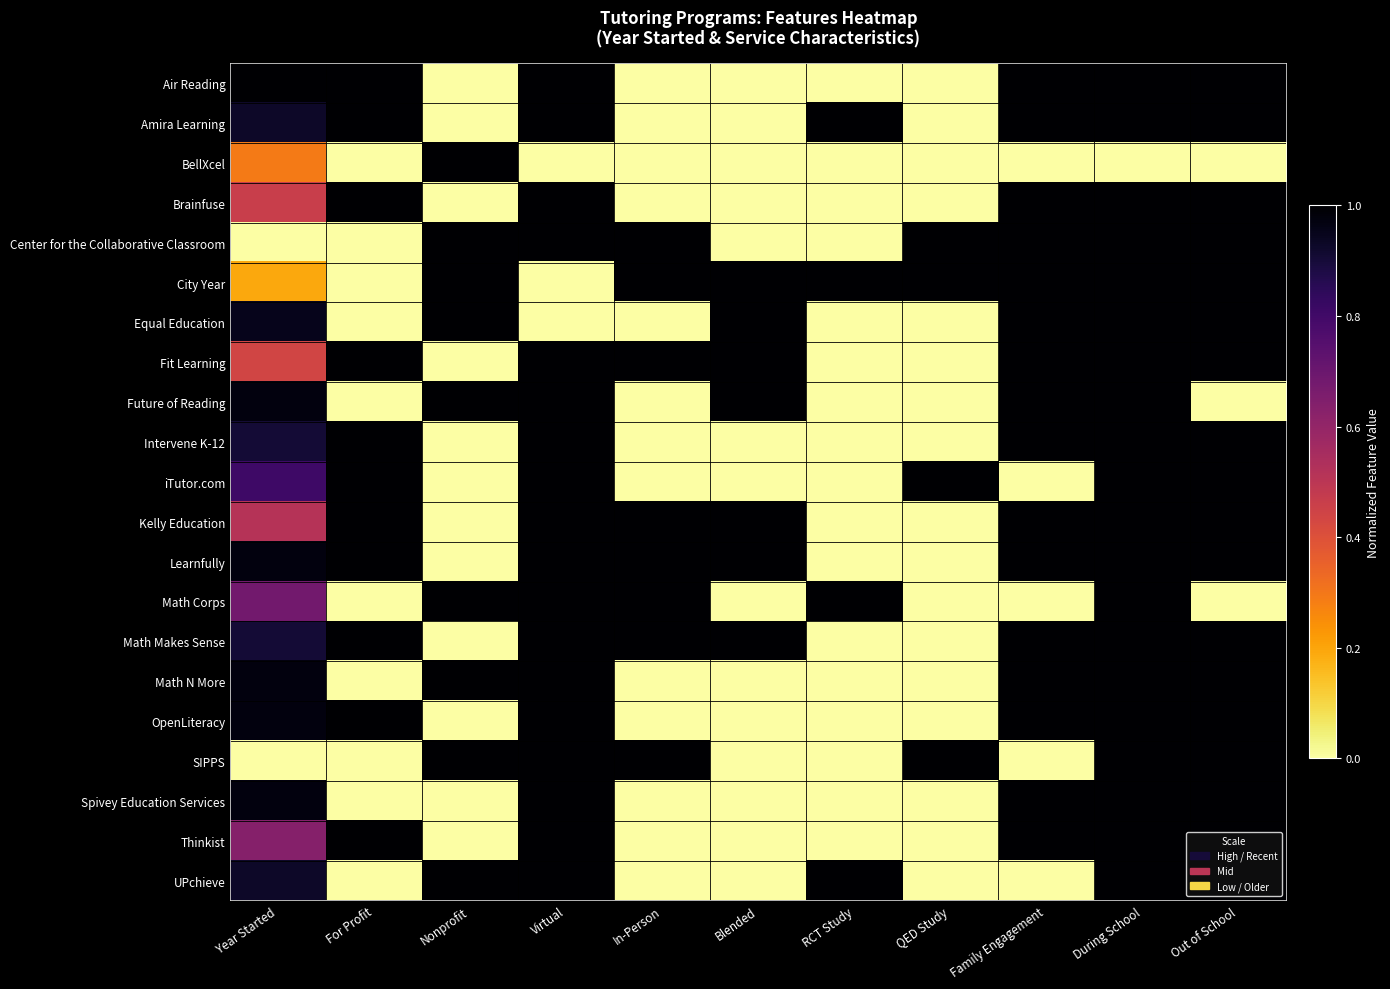

Reading right to left, what are all the values shown in this chart?

Air Reading: Out of School=1.0	During School=1.0	Family Engagement=1.0	QED Study=0.0	RCT Study=0.0	Blended=0.0	In-Person=0.0	Virtual=1.0	Nonprofit=0.0	For Profit=1.0	Year Started=1.0
Amira Learning: Out of School=1.0	During School=1.0	Family Engagement=1.0	QED Study=0.0	RCT Study=1.0	Blended=0.0	In-Person=0.0	Virtual=1.0	Nonprofit=0.0	For Profit=1.0	Year Started=0.9
BellXcel: Out of School=0.0	During School=0.0	Family Engagement=0.0	QED Study=0.0	RCT Study=0.0	Blended=0.0	In-Person=0.0	Virtual=0.0	Nonprofit=1.0	For Profit=0.0	Year Started=0.3
Brainfuse: Out of School=1.0	During School=1.0	Family Engagement=1.0	QED Study=0.0	RCT Study=0.0	Blended=0.0	In-Person=0.0	Virtual=1.0	Nonprofit=0.0	For Profit=1.0	Year Started=0.5
Center for the Collaborative Classroom: Out of School=1.0	During School=1.0	Family Engagement=1.0	QED Study=1.0	RCT Study=0.0	Blended=0.0	In-Person=1.0	Virtual=1.0	Nonprofit=1.0	For Profit=0.0	Year Started=0.0
City Year: Out of School=1.0	During School=1.0	Family Engagement=1.0	QED Study=1.0	RCT Study=1.0	Blended=1.0	In-Person=1.0	Virtual=0.0	Nonprofit=1.0	For Profit=0.0	Year Started=0.2
Equal Education: Out of School=1.0	During School=1.0	Family Engagement=1.0	QED Study=0.0	RCT Study=0.0	Blended=1.0	In-Person=0.0	Virtual=0.0	Nonprofit=1.0	For Profit=0.0	Year Started=1.0
Fit Learning: Out of School=1.0	During School=1.0	Family Engagement=1.0	QED Study=0.0	RCT Study=0.0	Blended=1.0	In-Person=1.0	Virtual=1.0	Nonprofit=0.0	For Profit=1.0	Year Started=0.4
Future of Reading: Out of School=0.0	During School=1.0	Family Engagement=1.0	QED Study=0.0	RCT Study=0.0	Blended=1.0	In-Person=0.0	Virtual=1.0	Nonprofit=1.0	For Profit=0.0	Year Started=1.0
Intervene K-12: Out of School=1.0	During School=1.0	Family Engagement=1.0	QED Study=0.0	RCT Study=0.0	Blended=0.0	In-Person=0.0	Virtual=1.0	Nonprofit=0.0	For Profit=1.0	Year Started=0.9
iTutor.com: Out of School=1.0	During School=1.0	Family Engagement=0.0	QED Study=1.0	RCT Study=0.0	Blended=0.0	In-Person=0.0	Virtual=1.0	Nonprofit=0.0	For Profit=1.0	Year Started=0.8
Kelly Education: Out of School=1.0	During School=1.0	Family Engagement=1.0	QED Study=0.0	RCT Study=0.0	Blended=1.0	In-Person=1.0	Virtual=1.0	Nonprofit=0.0	For Profit=1.0	Year Started=0.5
Learnfully: Out of School=1.0	During School=1.0	Family Engagement=1.0	QED Study=0.0	RCT Study=0.0	Blended=1.0	In-Person=1.0	Virtual=1.0	Nonprofit=0.0	For Profit=1.0	Year Started=1.0
Math Corps: Out of School=0.0	During School=1.0	Family Engagement=0.0	QED Study=0.0	RCT Study=1.0	Blended=0.0	In-Person=1.0	Virtual=1.0	Nonprofit=1.0	For Profit=0.0	Year Started=0.7
Math Makes Sense: Out of School=1.0	During School=1.0	Family Engagement=1.0	QED Study=0.0	RCT Study=0.0	Blended=1.0	In-Person=1.0	Virtual=1.0	Nonprofit=0.0	For Profit=1.0	Year Started=0.9
Math N More: Out of School=1.0	During School=1.0	Family Engagement=1.0	QED Study=0.0	RCT Study=0.0	Blended=0.0	In-Person=0.0	Virtual=1.0	Nonprofit=1.0	For Profit=0.0	Year Started=1.0
OpenLiteracy: Out of School=1.0	During School=1.0	Family Engagement=1.0	QED Study=0.0	RCT Study=0.0	Blended=0.0	In-Person=0.0	Virtual=1.0	Nonprofit=0.0	For Profit=1.0	Year Started=1.0
SIPPS: Out of School=1.0	During School=1.0	Family Engagement=0.0	QED Study=1.0	RCT Study=0.0	Blended=0.0	In-Person=1.0	Virtual=1.0	Nonprofit=1.0	For Profit=0.0	Year Started=0.0
Spivey Education Services: Out of School=1.0	During School=1.0	Family Engagement=1.0	QED Study=0.0	RCT Study=0.0	Blended=0.0	In-Person=0.0	Virtual=1.0	Nonprofit=0.0	For Profit=0.0	Year Started=1.0
Thinkist: Out of School=1.0	During School=1.0	Family Engagement=1.0	QED Study=0.0	RCT Study=0.0	Blended=0.0	In-Person=0.0	Virtual=1.0	Nonprofit=0.0	For Profit=1.0	Year Started=0.6
UPchieve: Out of School=1.0	During School=1.0	Family Engagement=0.0	QED Study=0.0	RCT Study=1.0	Blended=0.0	In-Person=0.0	Virtual=1.0	Nonprofit=1.0	For Profit=0.0	Year Started=0.9